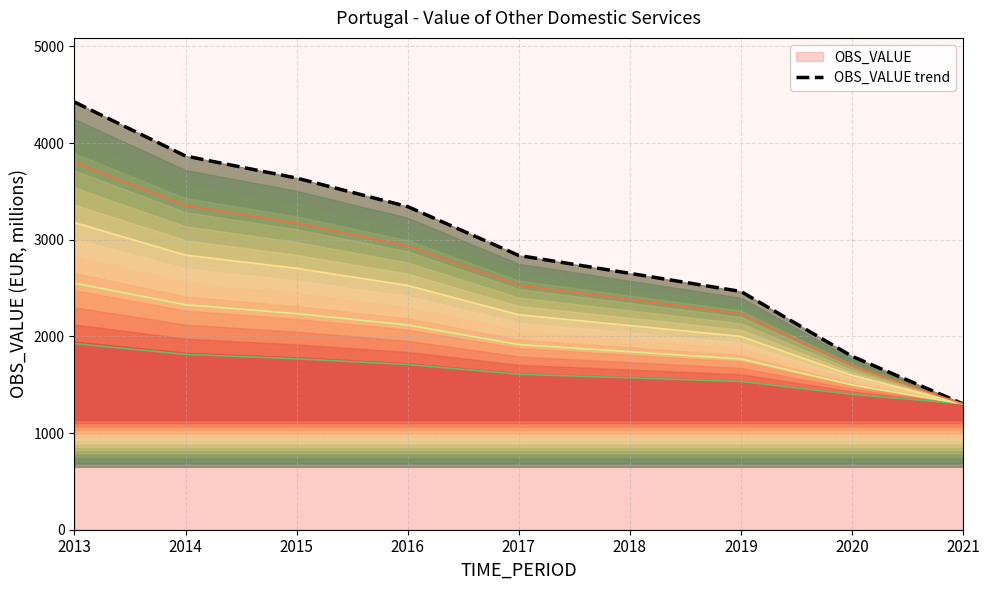

Rank the categories by value from lowest to highest.

2021, 2020, 2019, 2018, 2017, 2016, 2015, 2014, 2013